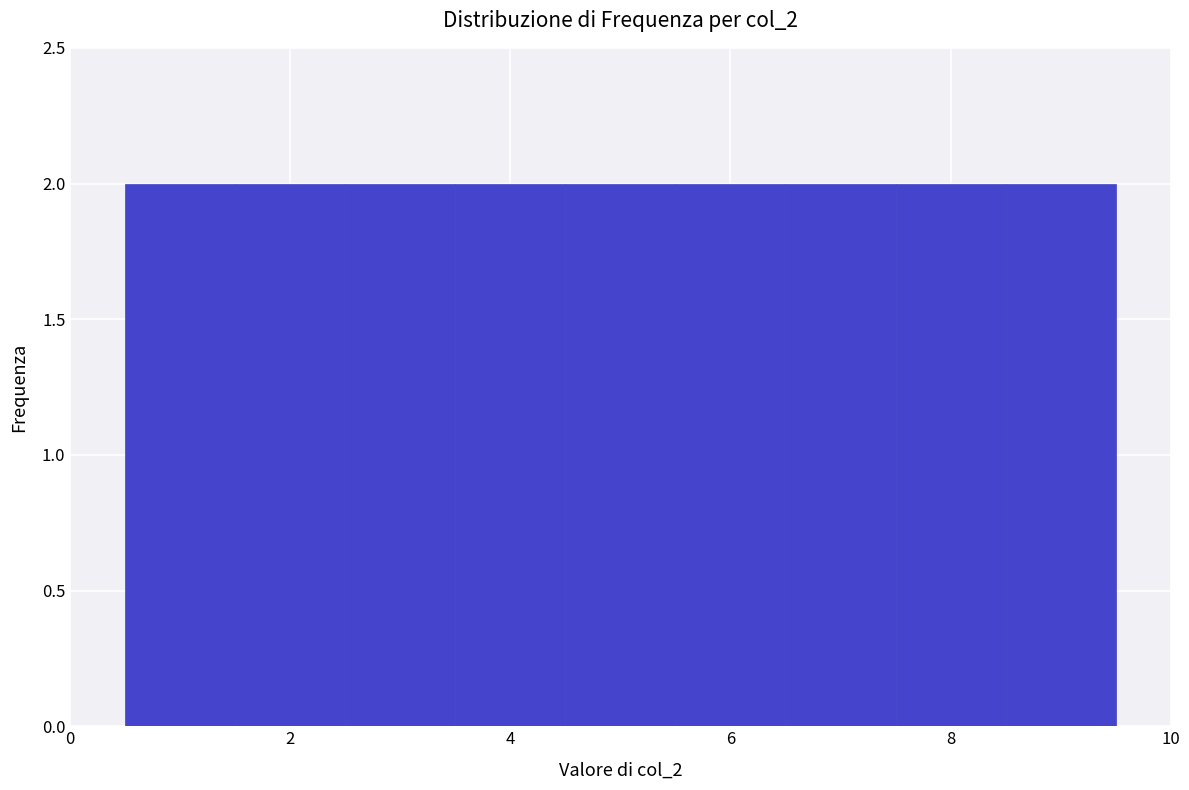

Reading left to right, transcribe this chart: for each bar, give the range it covers on the x-axis and its height. Neither the bar edges nor the heights are printed on the chart, so give them approximately, as read against the axes.

0.5 to 1.5: 2
1.5 to 2.5: 2
2.5 to 3.5: 2
3.5 to 4.5: 2
4.5 to 5.5: 2
5.5 to 6.5: 2
6.5 to 7.5: 2
7.5 to 8.5: 2
8.5 to 9.5: 2